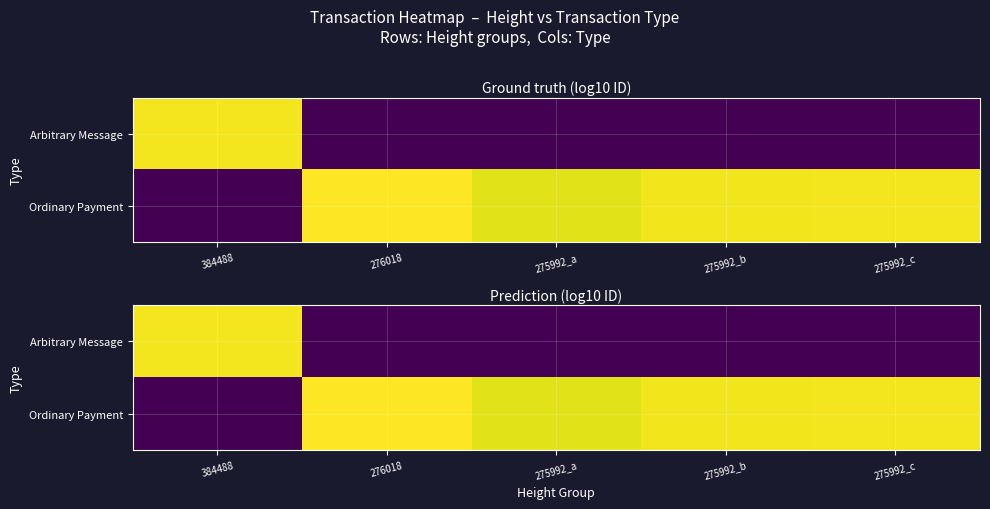

What is the total value across all series at 275992_b?

20.6